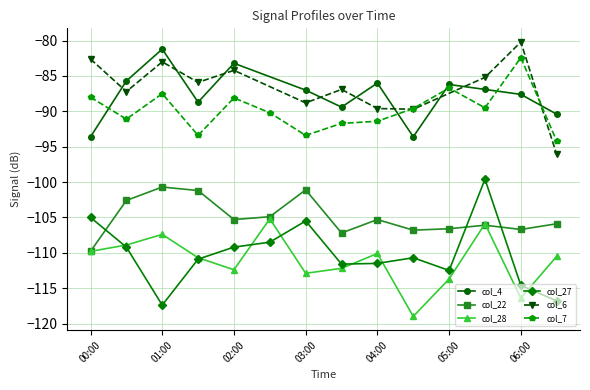

How many categories are shown in the chart?

14